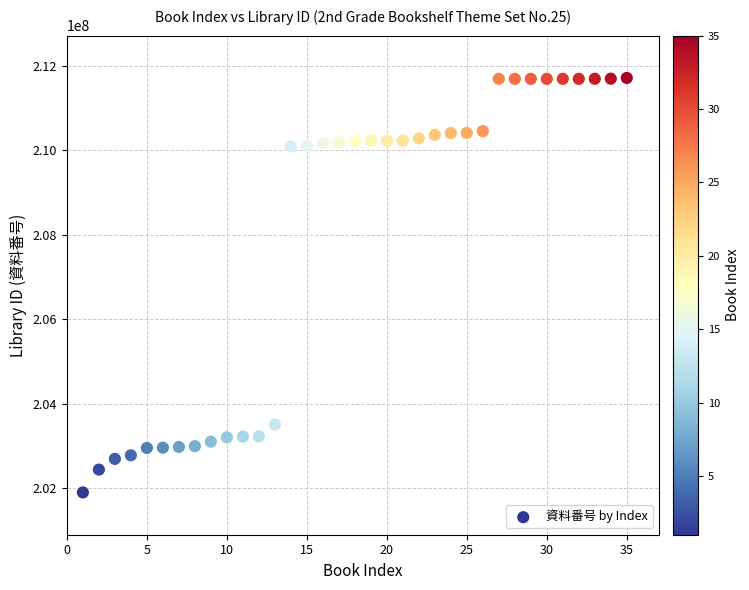

What is the range of X values (max minus min)?

34